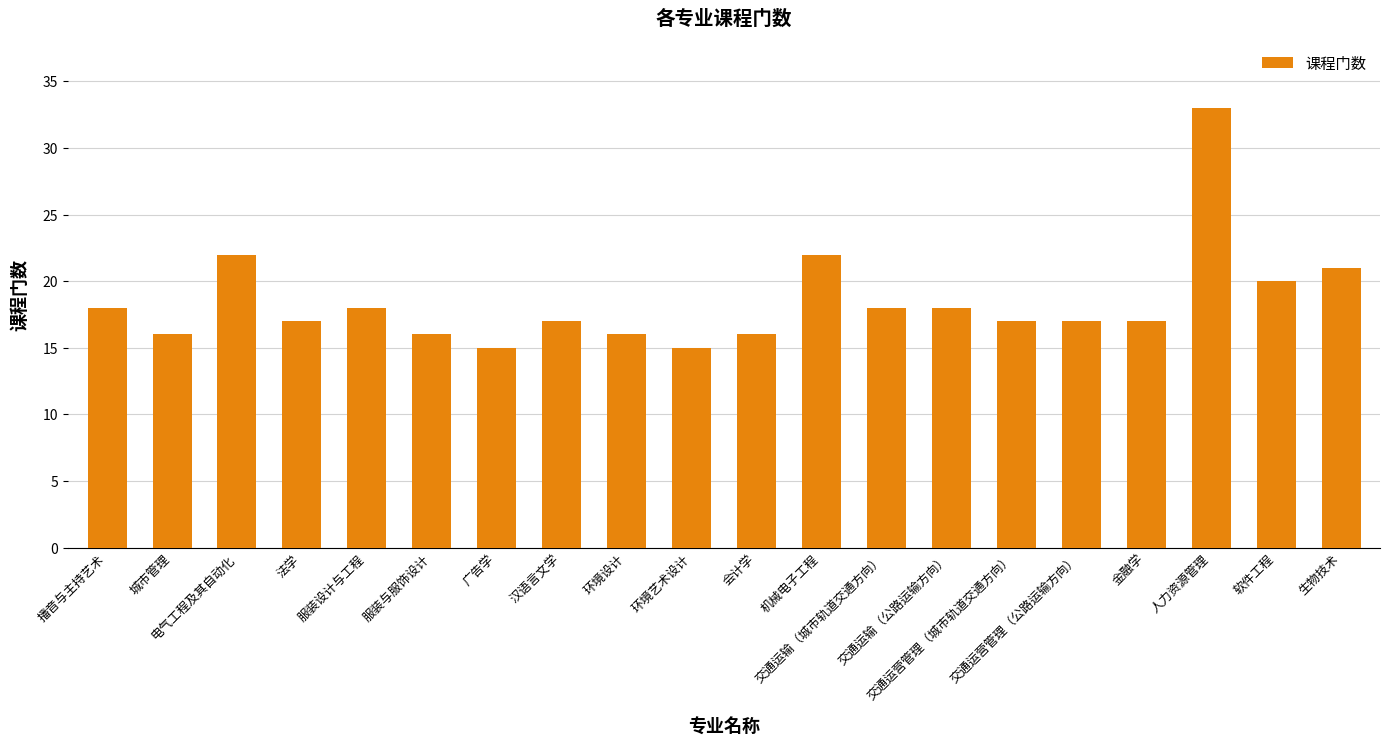

The value at 交通运输（公路运输方向） is 18. True or false?

True